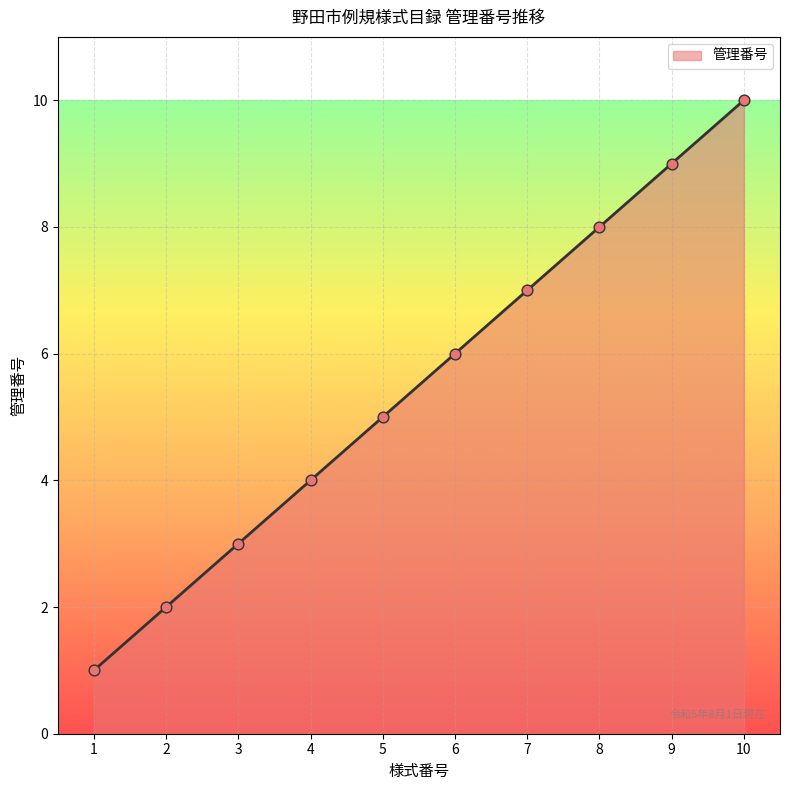

Which has a higher value, 8 or 7?

8